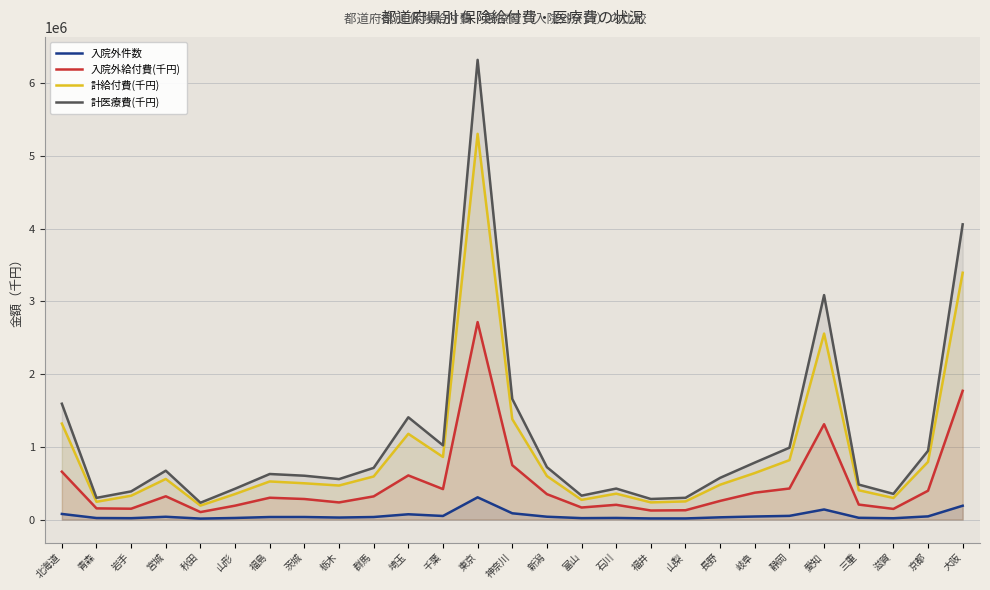

What is the sum of the 入院外給付費(千円) values at 大阪 and 京都?

2166012.0